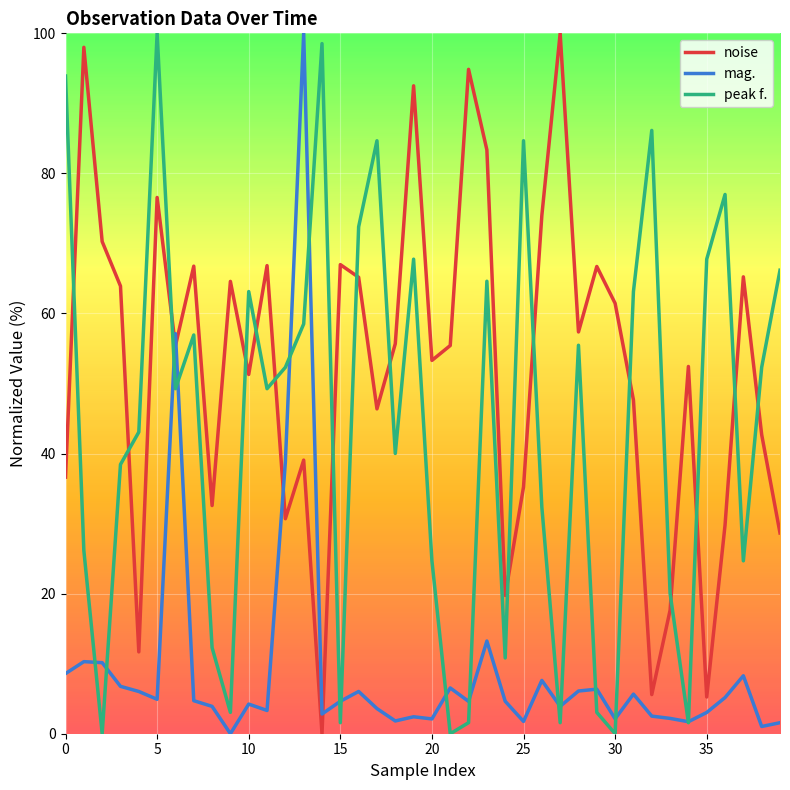

What is the difference between the maximum and minimum values in the peak f. series?

100.0